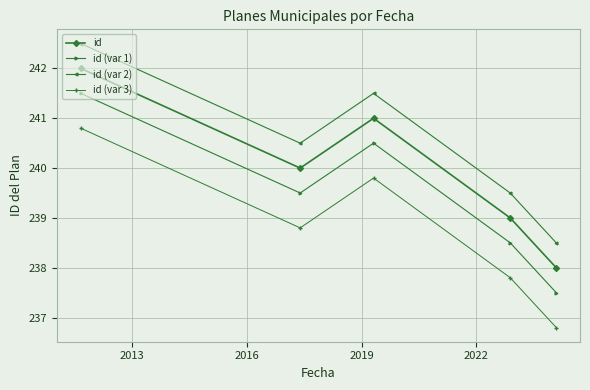

True or false: id (var 2) and id (var 3) intersect in this chart.

False